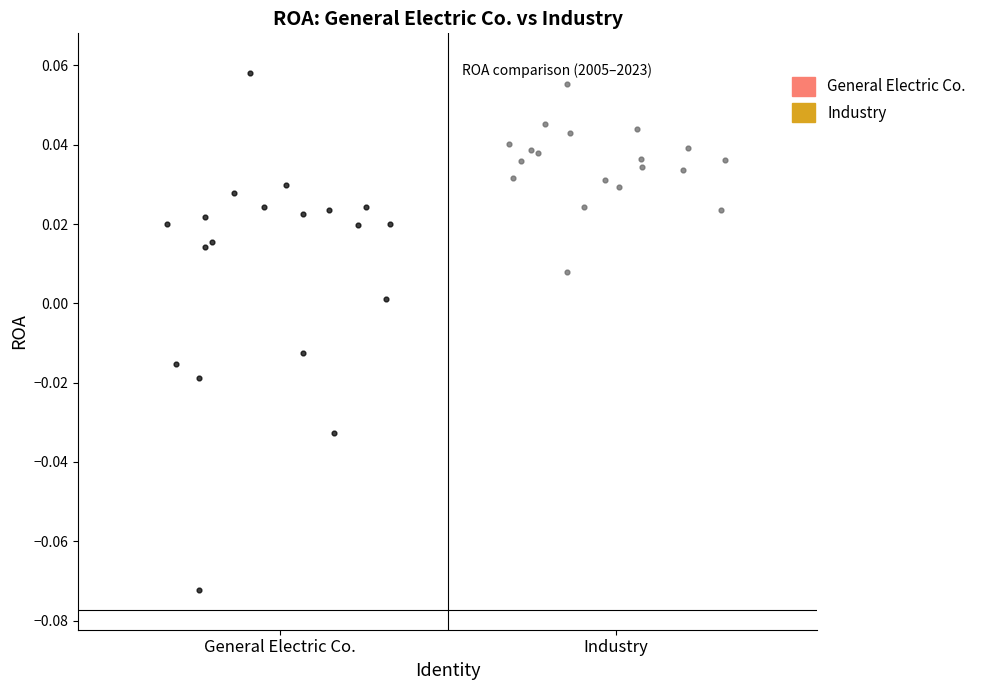

Which series contains the highest Y value?

General Electric Co.